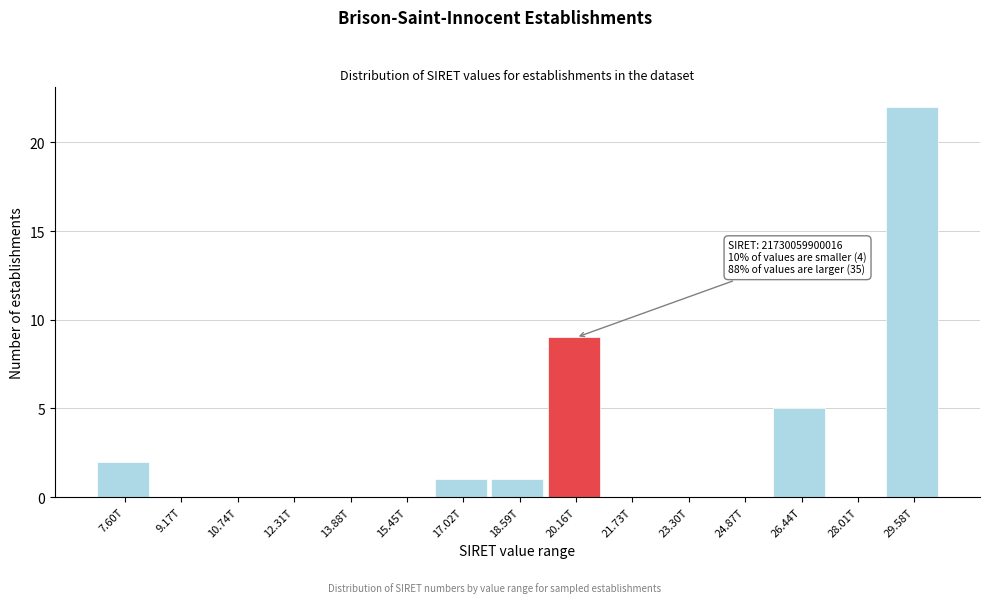

Reading left to right, extract all data points from this chart.

7.60T=2	9.17T=0	10.74T=0	12.31T=0	13.88T=0	15.45T=0	17.02T=1	18.59T=1	20.16T=9	21.73T=0	23.30T=0	24.87T=0	26.44T=5	28.01T=0	29.58T=22